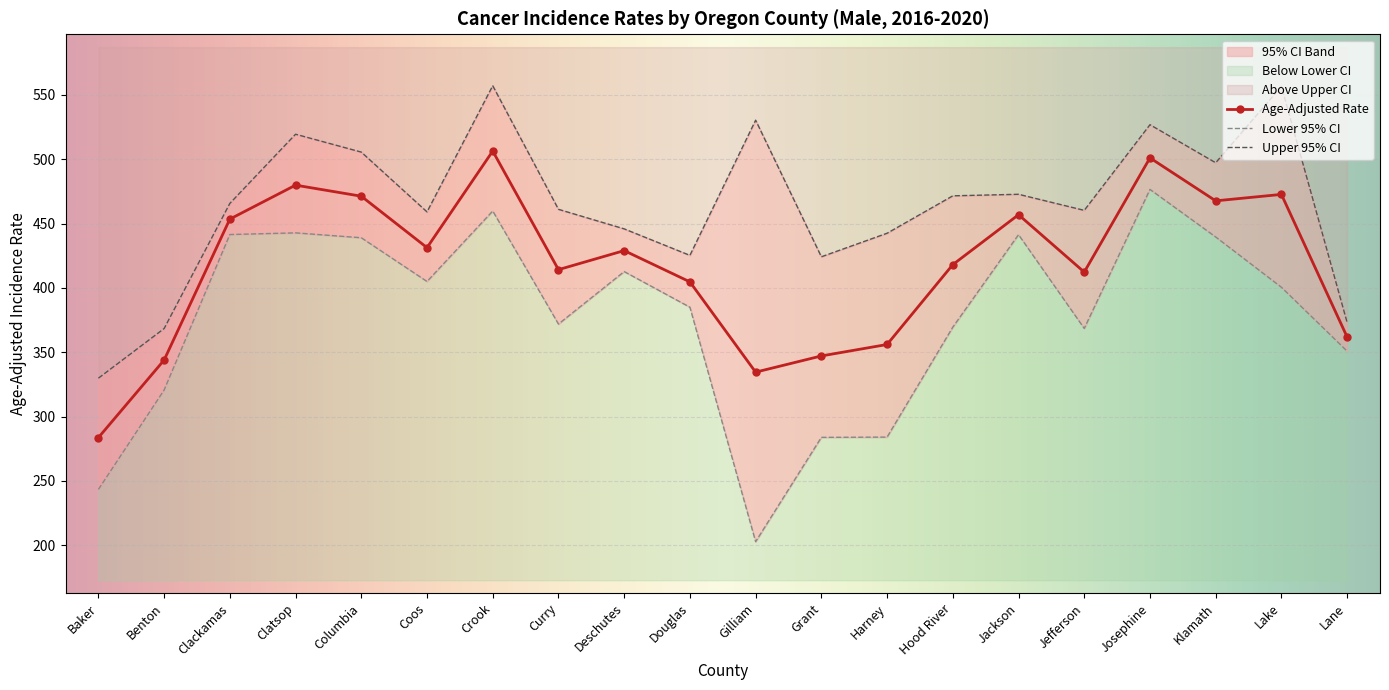

Count the number of data series in this chart.

3